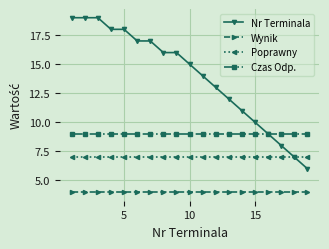

At how many categories does at least one series exceed 5?

19